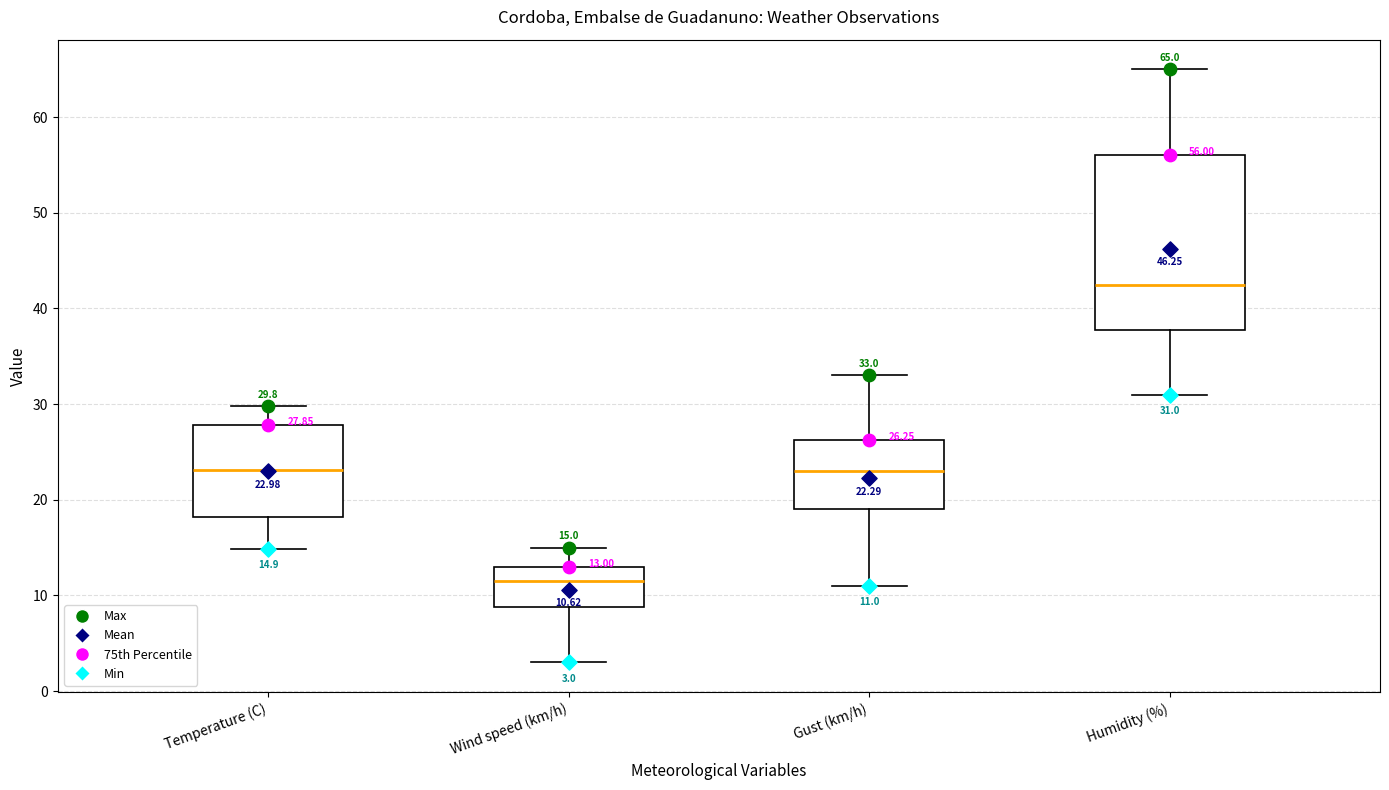

Comparing the boxes themselves (not the whiskers), which one is the tallest?

Humidity (%)